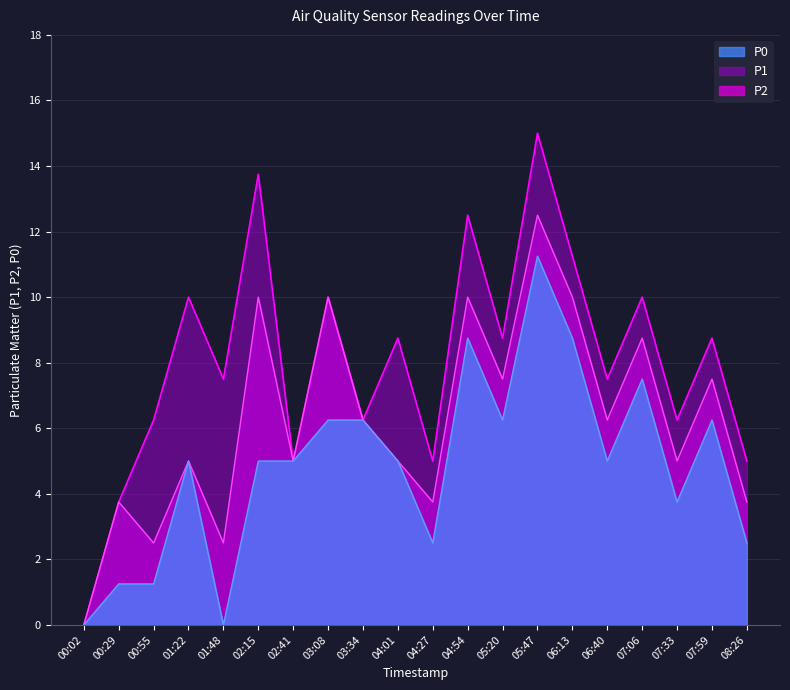

What is the spread (max minus min) of values at 06:13?

2.5